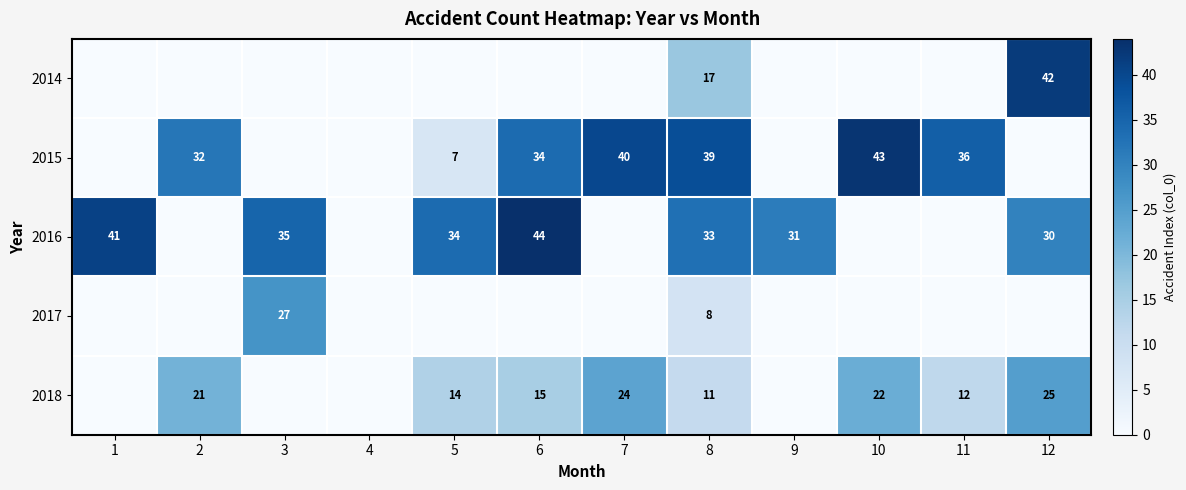

True or false: 2016 has a value of 21 at 8.

False